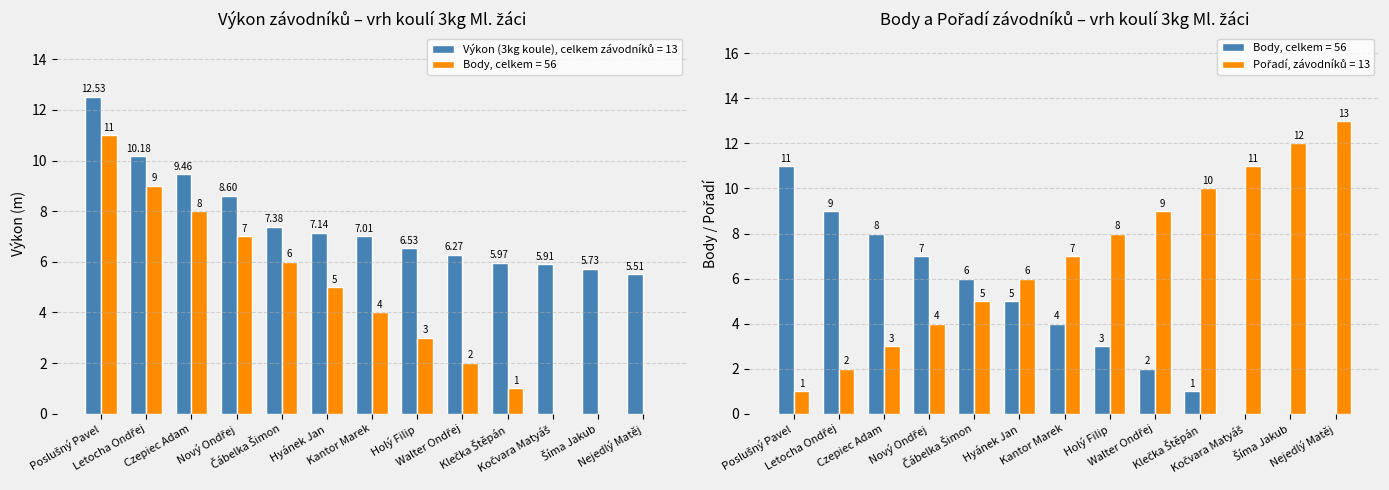

At which label is Body closest to 5?

Hyánek Jan